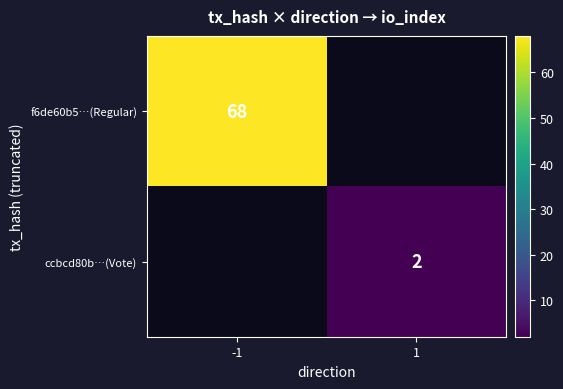

The value of f6de60b5…(Regular) at -1 is 15. True or false?

False